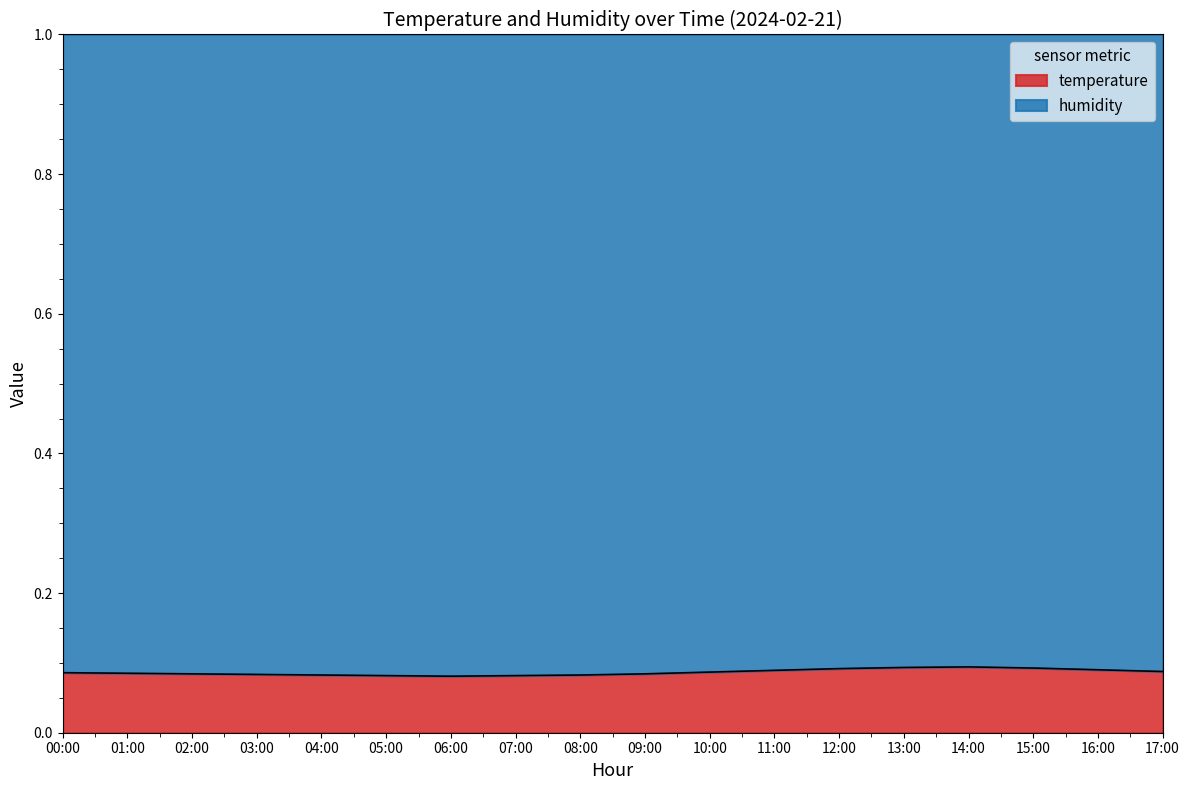

Is it true that the value at 17:00 is 0.1?

True